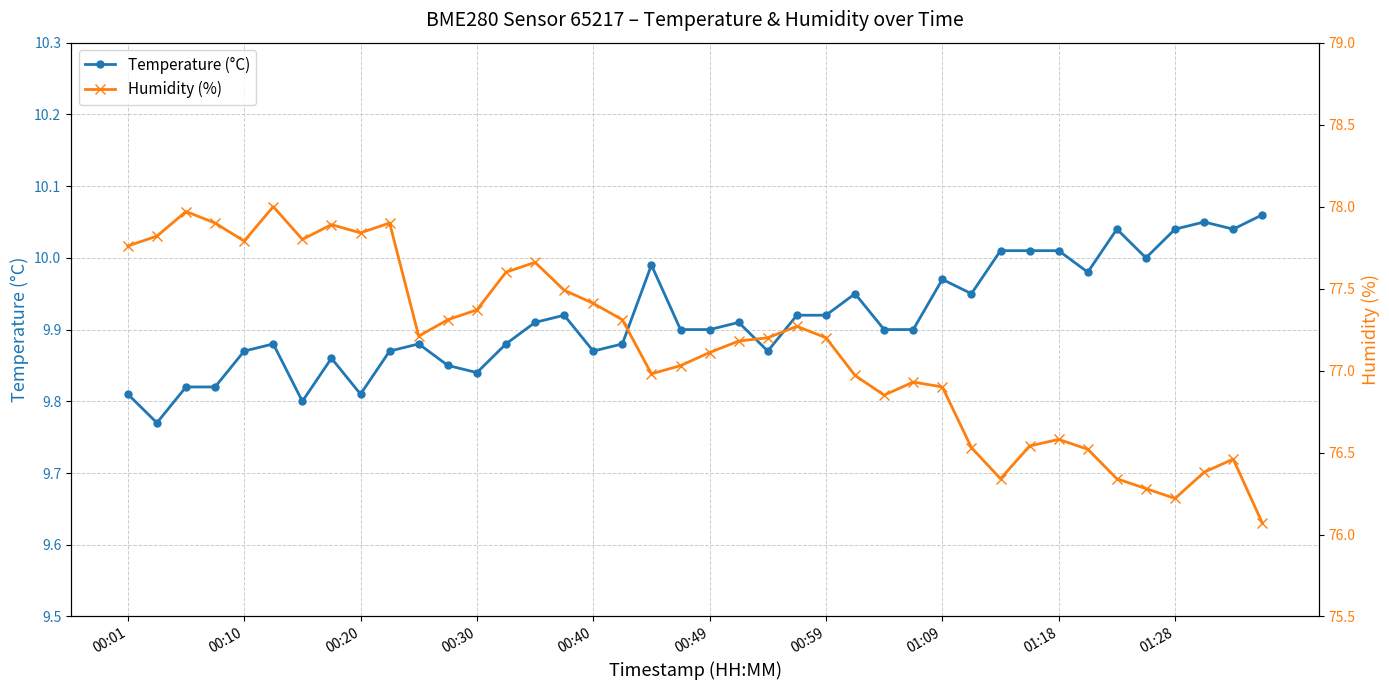

Where is Humidity (%) nearest to the value 77?

18